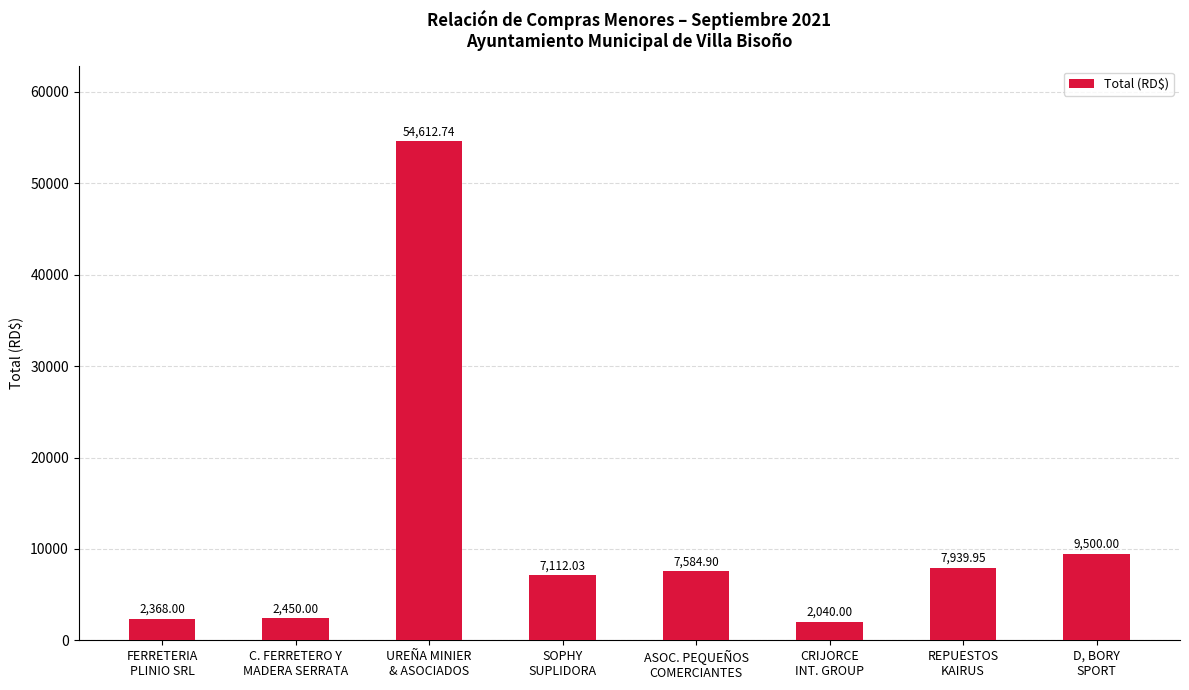

What is the maximum value shown in the chart?

54612.7